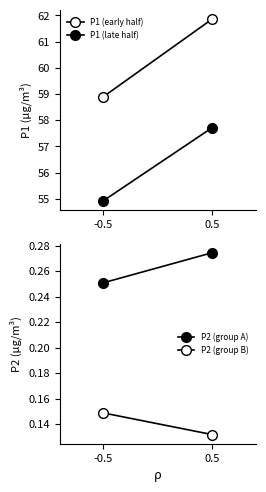

Which category has the lowest value in the P1 (early half) series?

-0.5